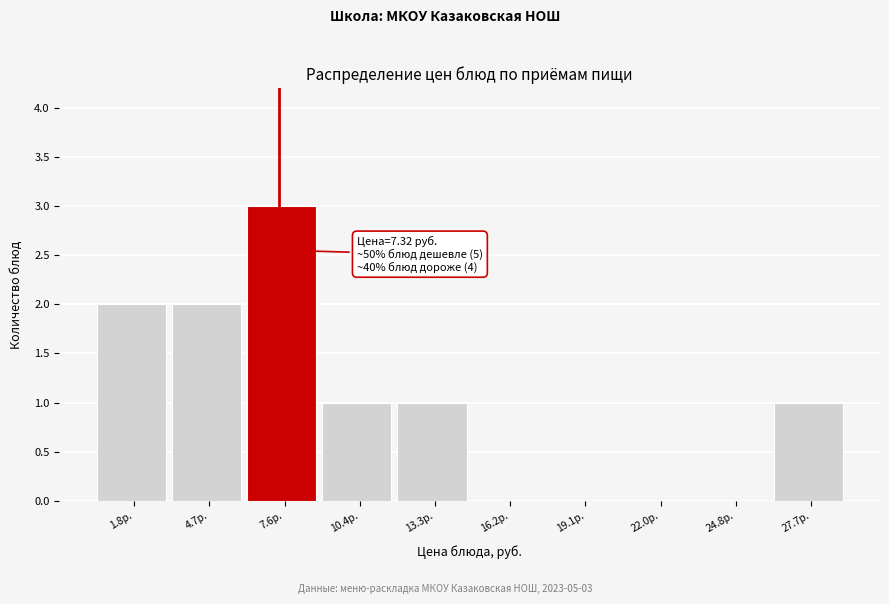

Over which range of the x-axis is the bar tallest?

6.0 to 9.0